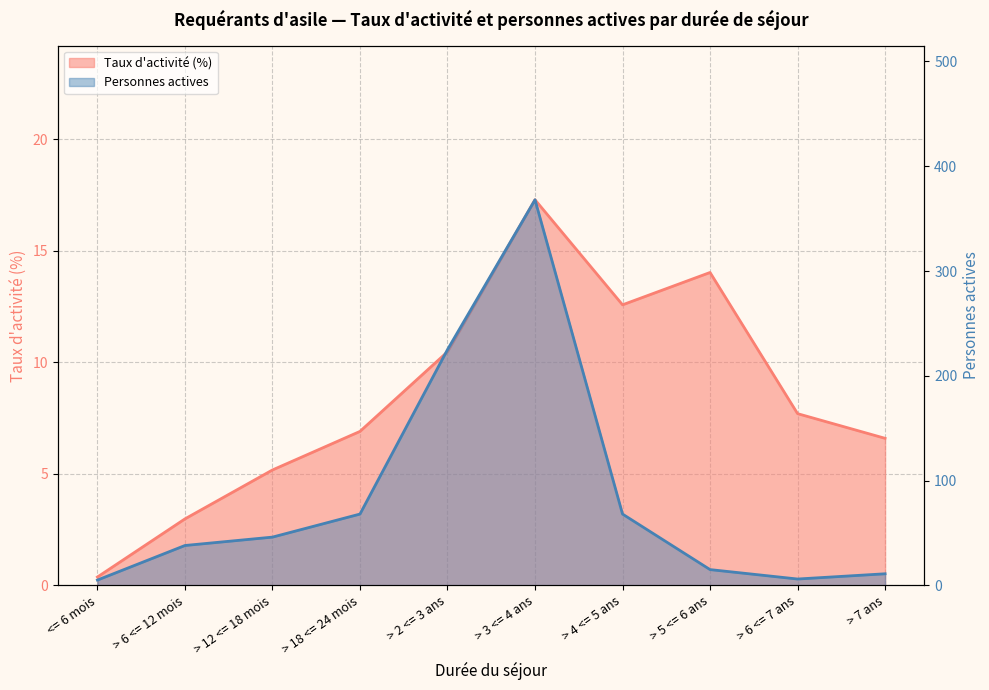

Reading left to right, transcribe all the data shown in this chart.

Taux d activite: <= 6 mois=0.4	> 6 <= 12 mois=3.0	> 12 <= 18 mois=5.2	> 18 <= 24 mois=6.9	> 2 <= 3 ans=10.5	> 3 <= 4 ans=17.3	> 4 <= 5 ans=12.6	> 5 <= 6 ans=14.0	> 6 <= 7 ans=7.7	> 7 ans=6.6
Personnes actives: <= 6 mois=5.0	> 6 <= 12 mois=38.0	> 12 <= 18 mois=46.0	> 18 <= 24 mois=68.0	> 2 <= 3 ans=225.0	> 3 <= 4 ans=368.0	> 4 <= 5 ans=68.0	> 5 <= 6 ans=15.0	> 6 <= 7 ans=6.0	> 7 ans=11.0